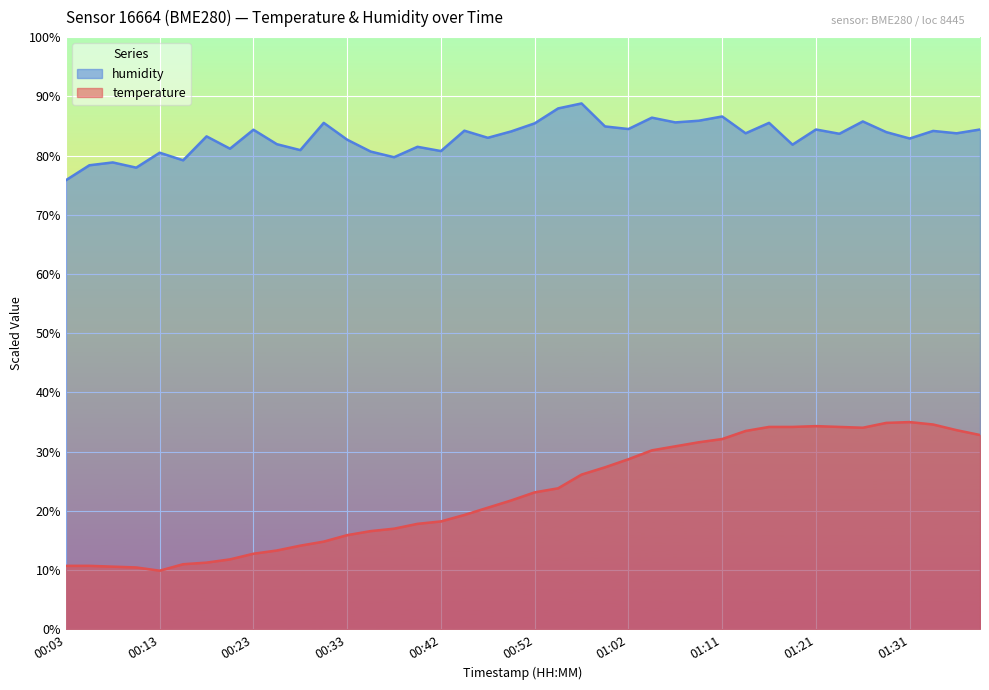

Does the chart display data point markers on the line(s)?

No